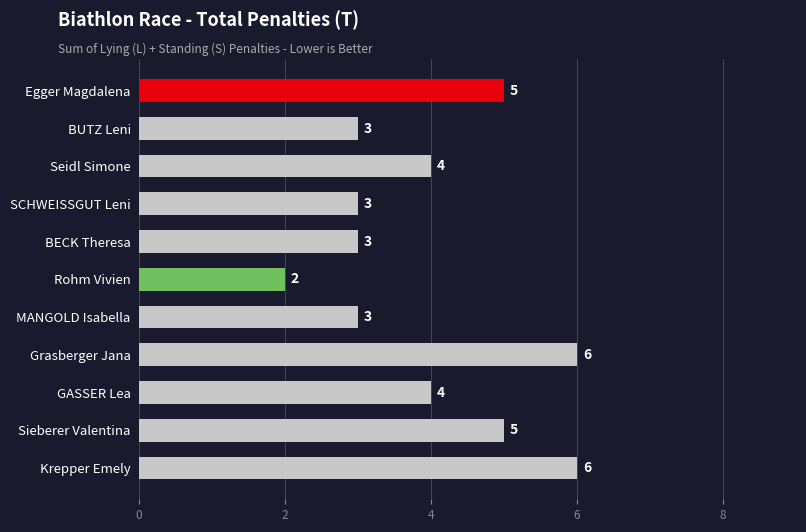

Reading top to bottom, transcribe all the data shown in this chart.

Egger Magdalena=5	BUTZ Leni=3	Seidl Simone=4	SCHWEISSGUT Leni=3	BECK Theresa=3	Rohm Vivien=2	MANGOLD Isabella=3	Grasberger Jana=6	GASSER Lea=4	Sieberer Valentina=5	Krepper Emely=6